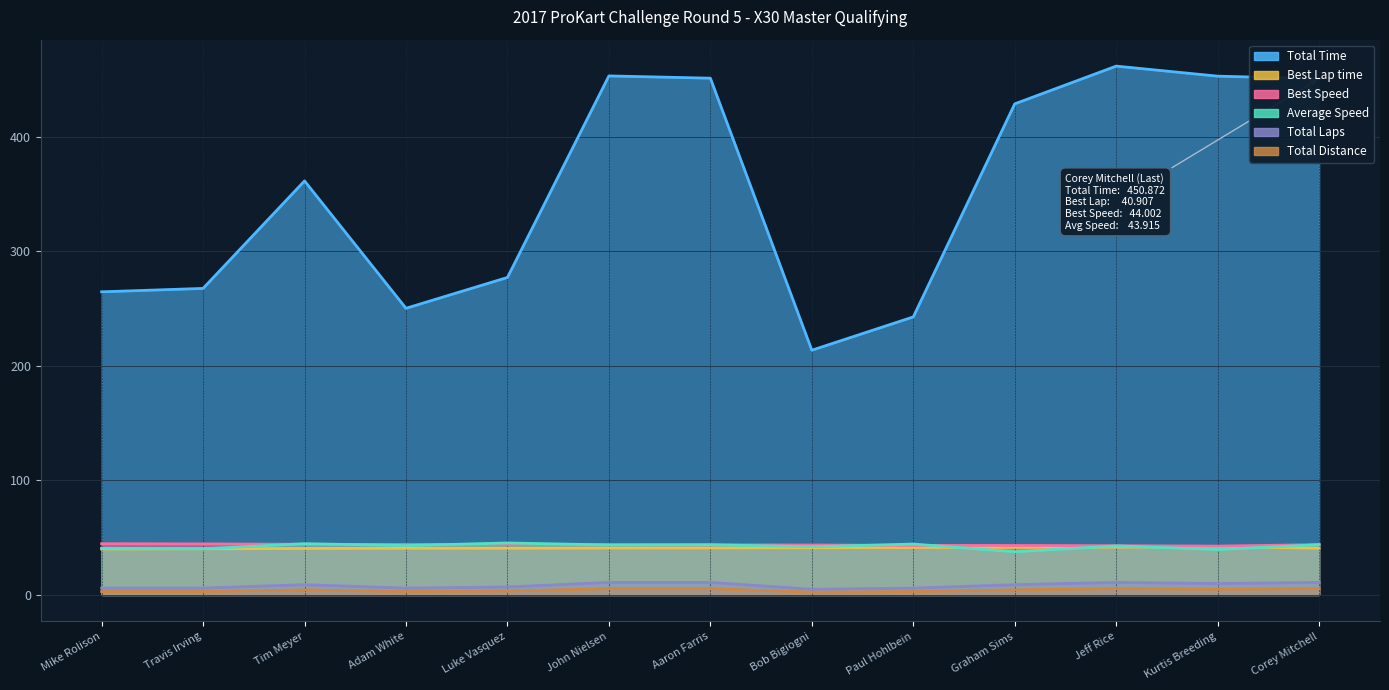

What are all the series names shown in the legend?

Total Time, Best Lap time, Best Speed, Average Speed, Total Laps, Total Distance